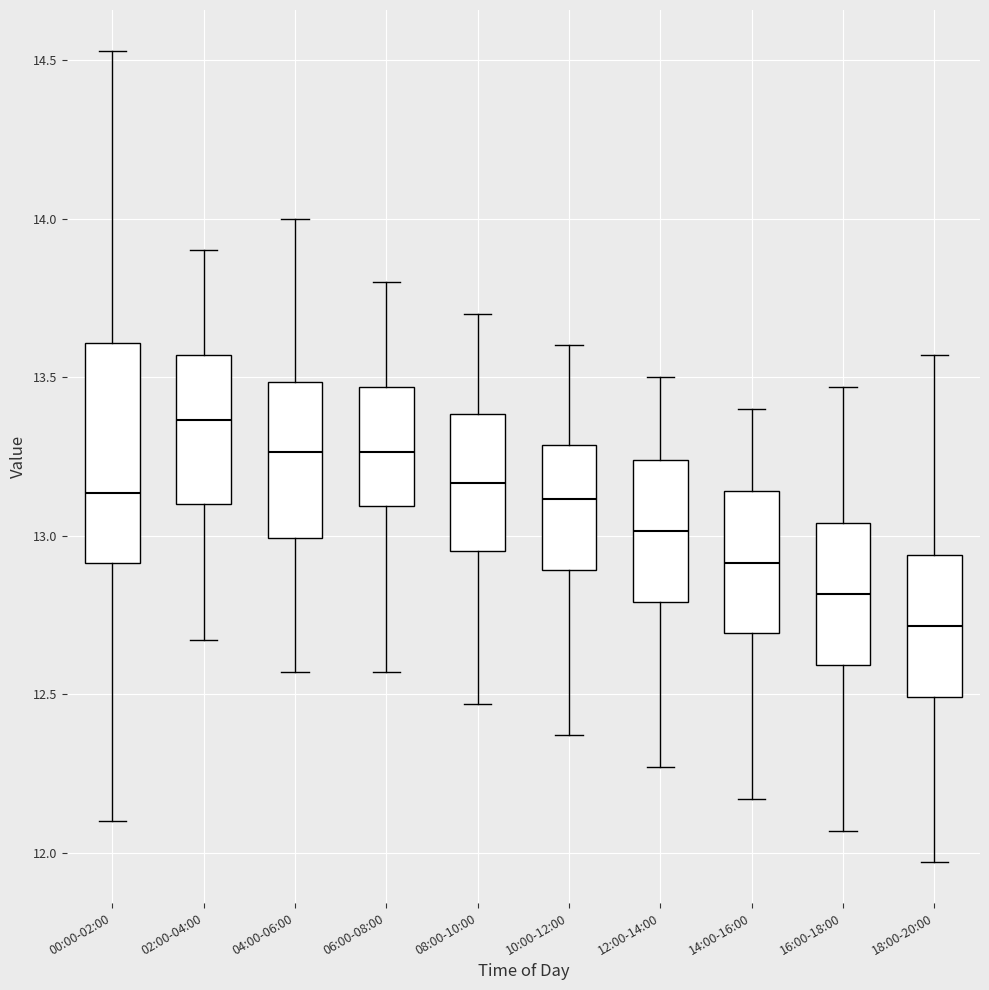

Comparing the boxes themselves (not the whiskers), which one is the tallest?

00:00-02:00